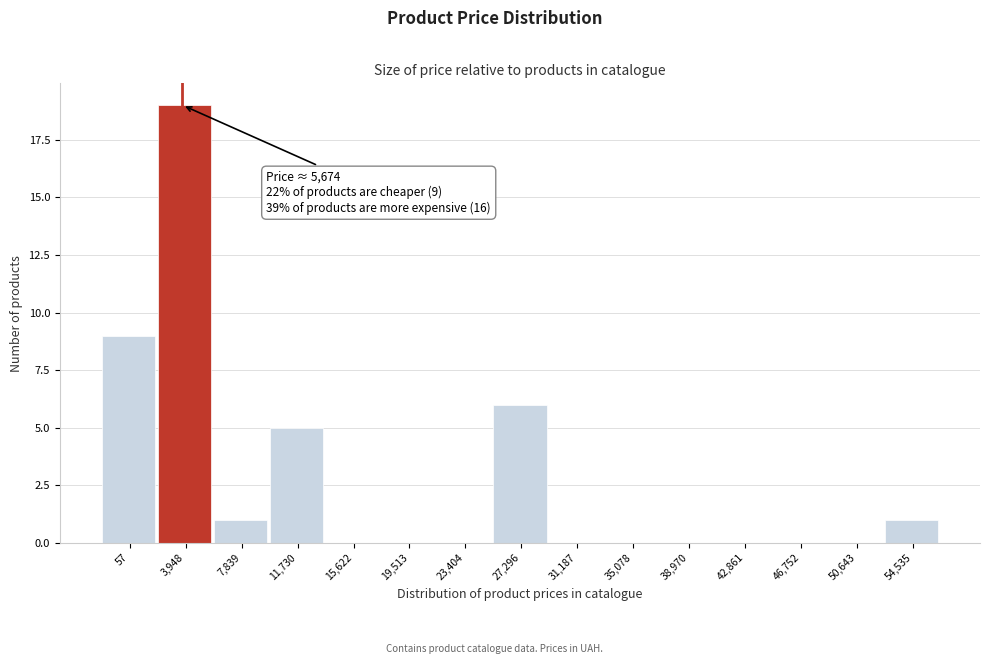

Reading right to left, transcribe all the data shown in this chart.

54,535=1	50,643=0	46,752=0	42,861=0	38,970=0	35,078=0	31,187=0	27,296=6	23,404=0	19,513=0	15,622=0	11,730=5	7,839=1	3,948=19	57=9